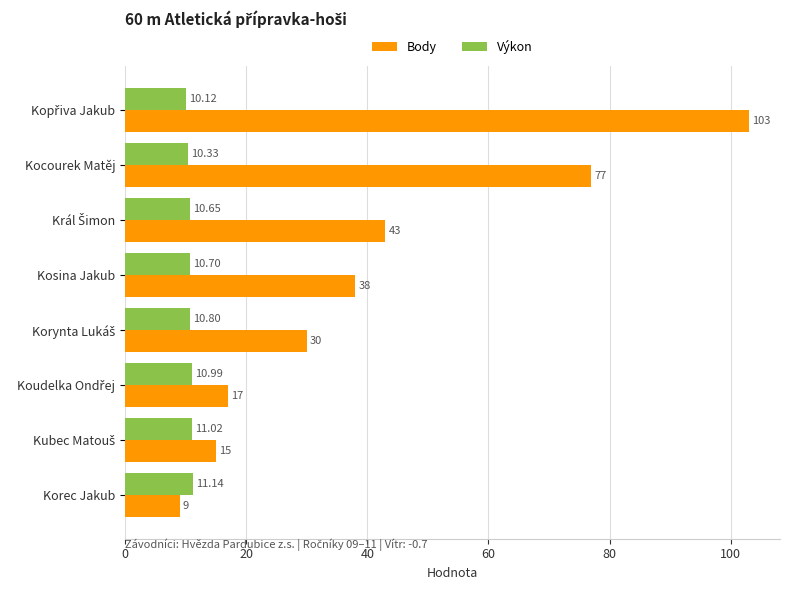

What is the sum of the Body values at Kosina Jakub and Korec Jakub?

47.0